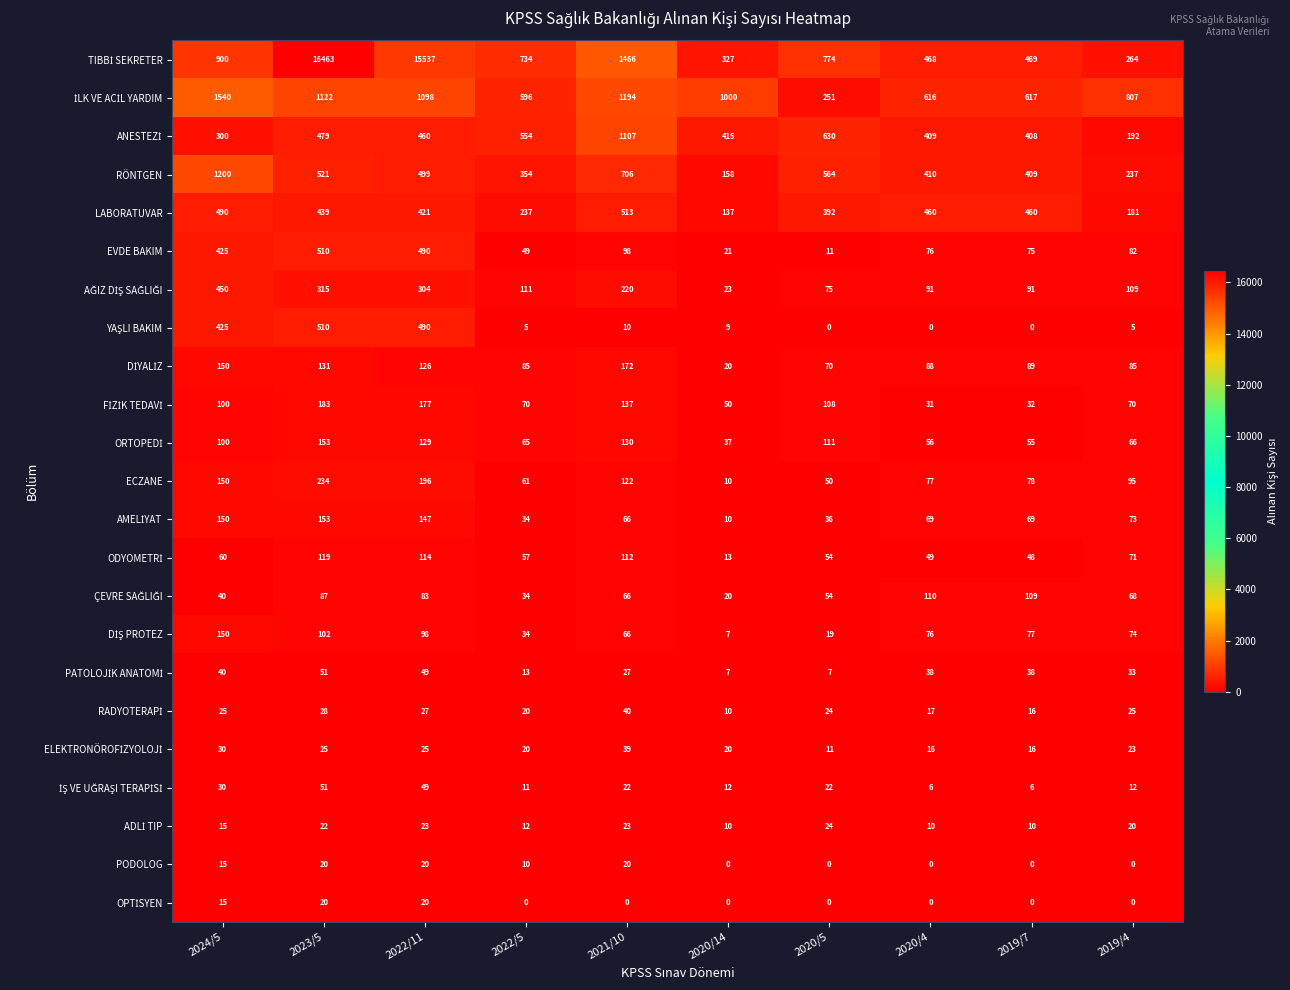

The RÖNTGEN series shows 80 at 2020/14. True or false?

False